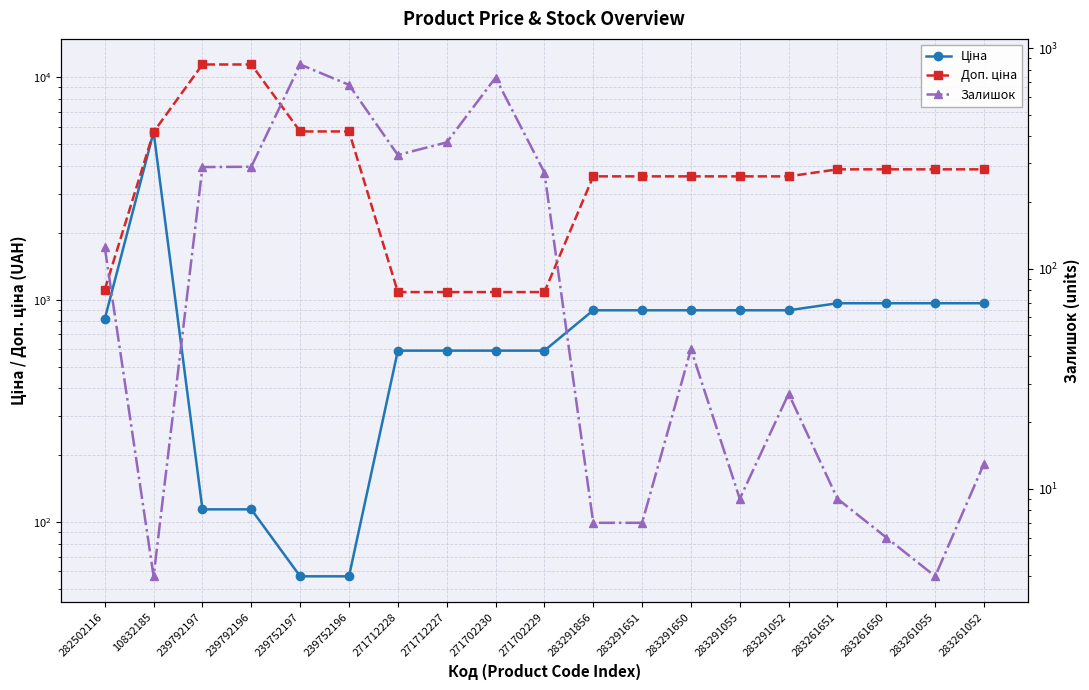

How many lines are shown in the chart?

3